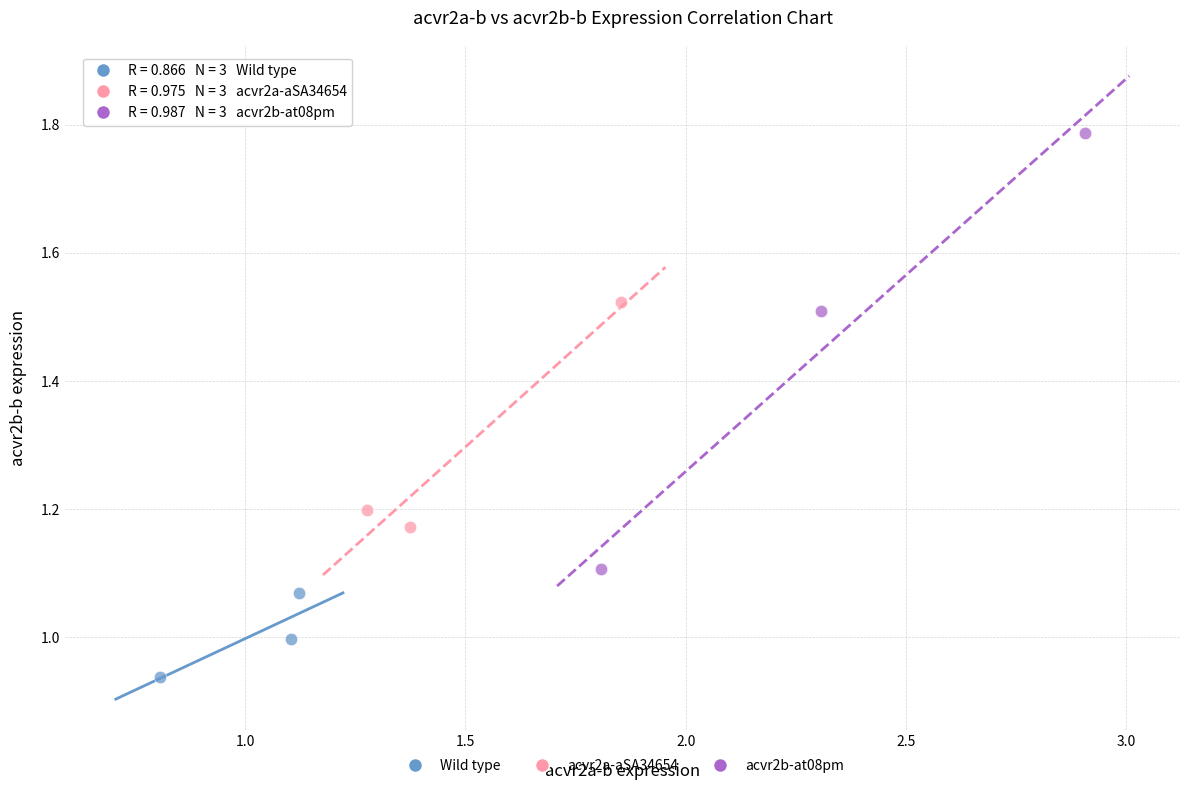

Which series contains the highest Y value?

acvr2b-at08pm